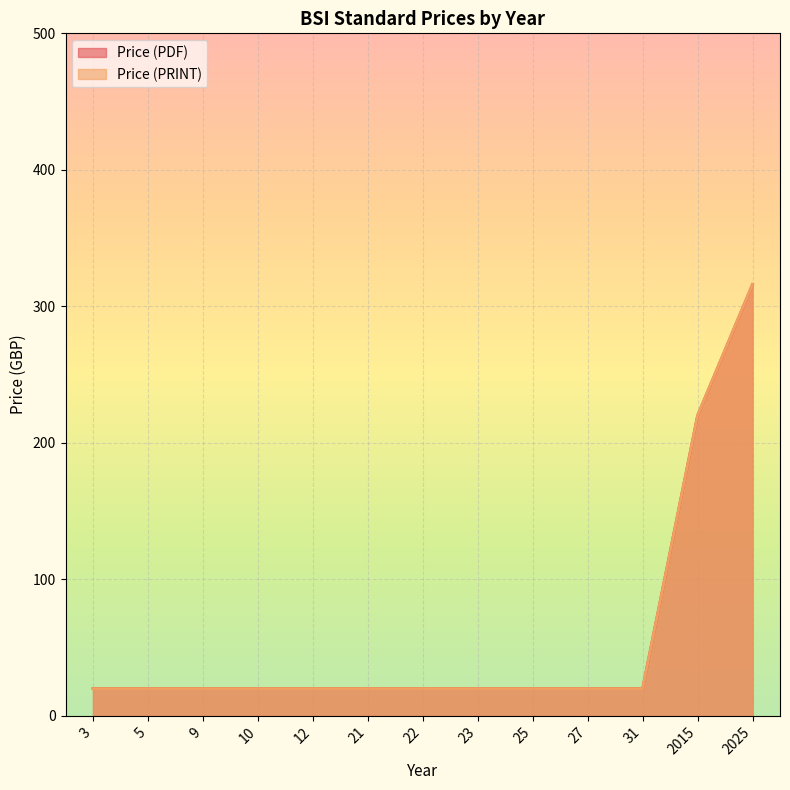

True or false: Price (PRINT) and Price (PDF) intersect in this chart.

False